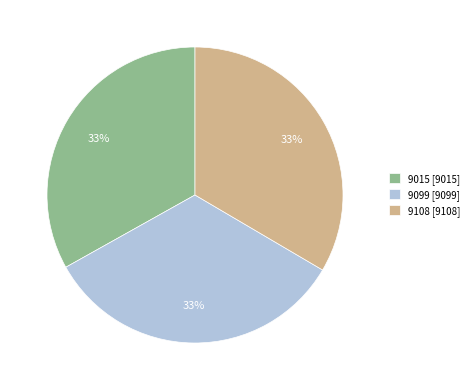

Does 9015 account for over 50% of the chart?

No